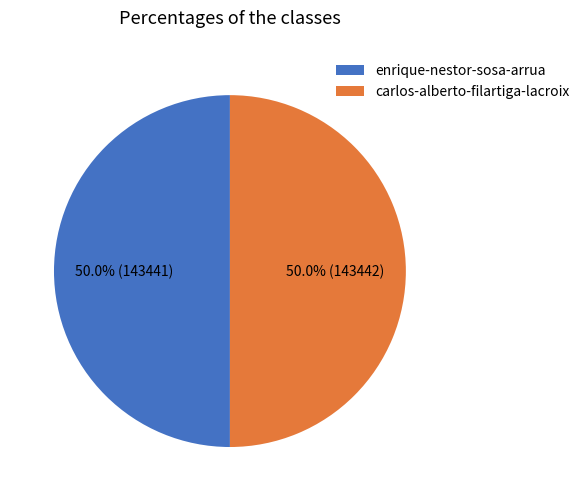

What percentage is the carlos-alberto-filartiga-lacroix slice, to the nearest percent?

50%